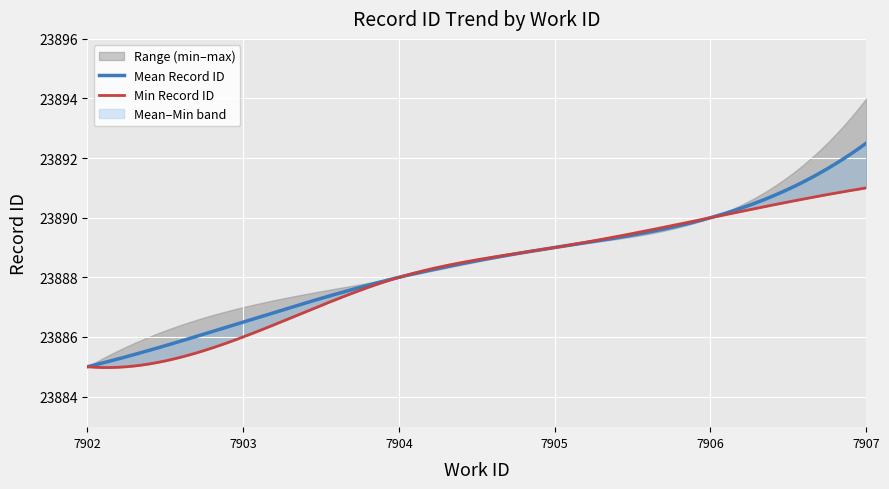

What is the difference between the maximum and minimum values?

9